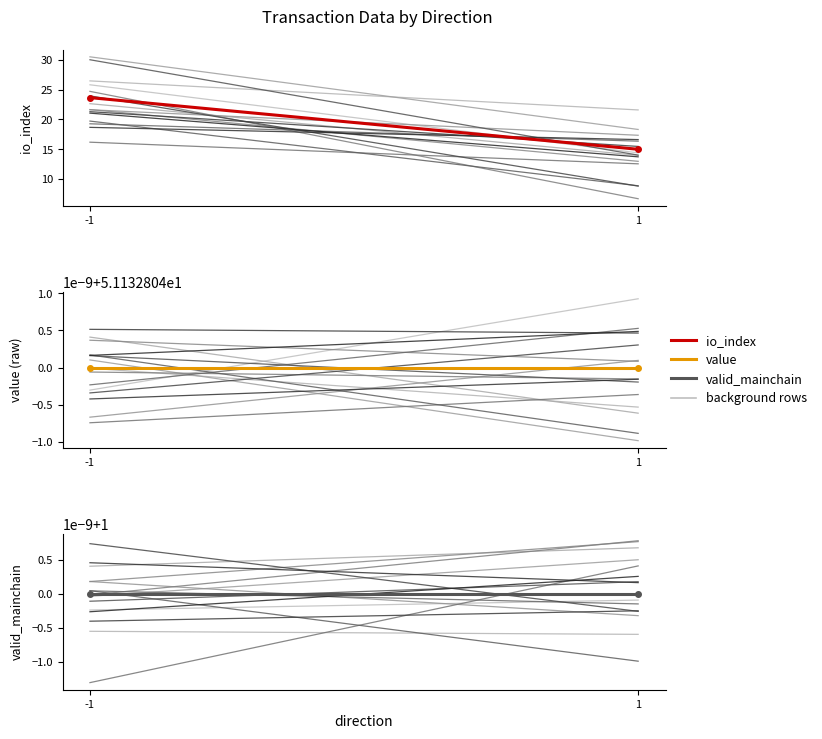

At which label does value reach its minimum?

-1